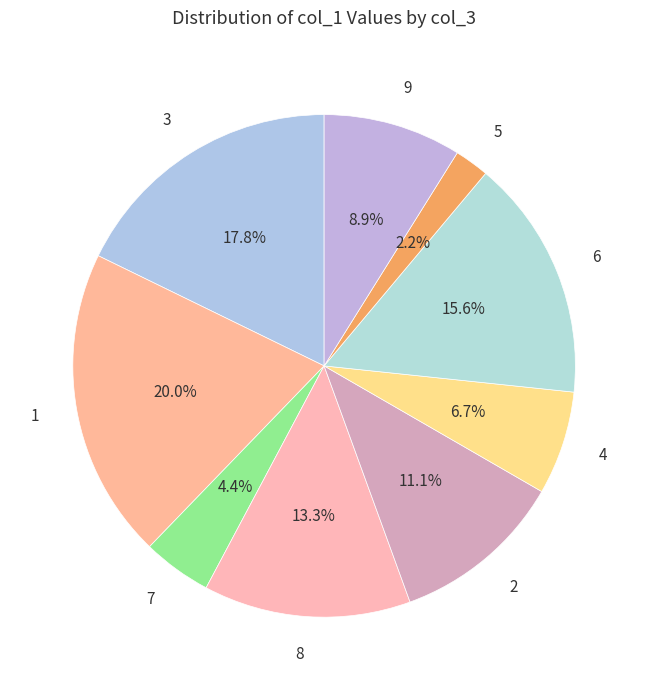

Rank the categories by value from lowest to highest.

5, 7, 4, 9, 2, 8, 6, 3, 1